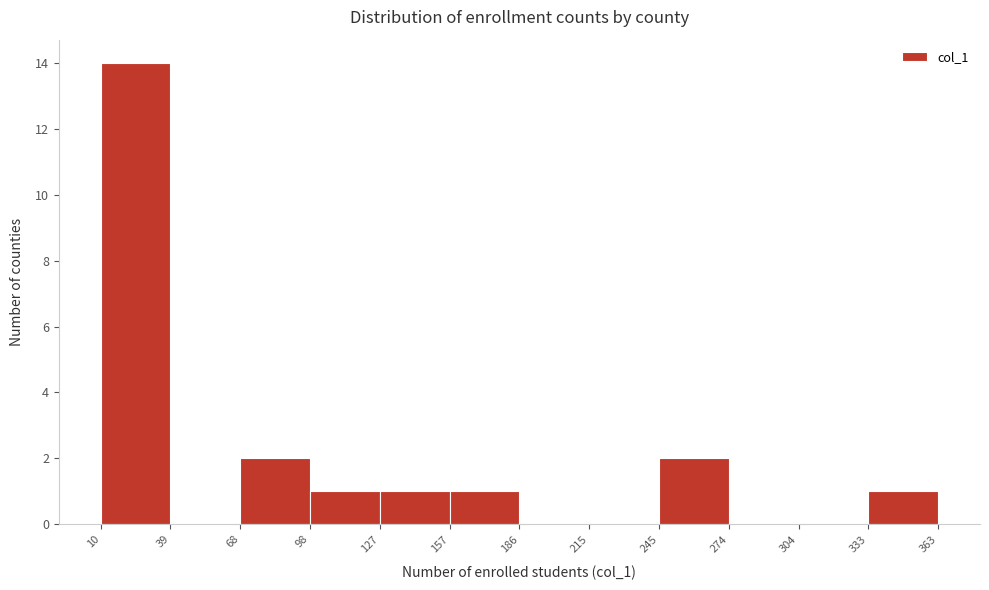

Which range on the x-axis has the tallest bar?

10 to 39